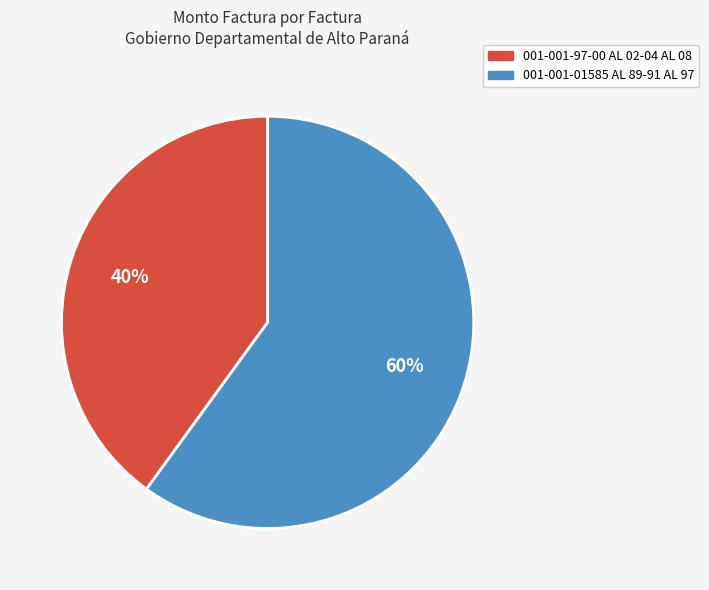

To the nearest percent, what is the combined percentage of 001-001-01585 AL 89-91 AL 97 and 001-001-97-00 AL 02-04 AL 08?

100%